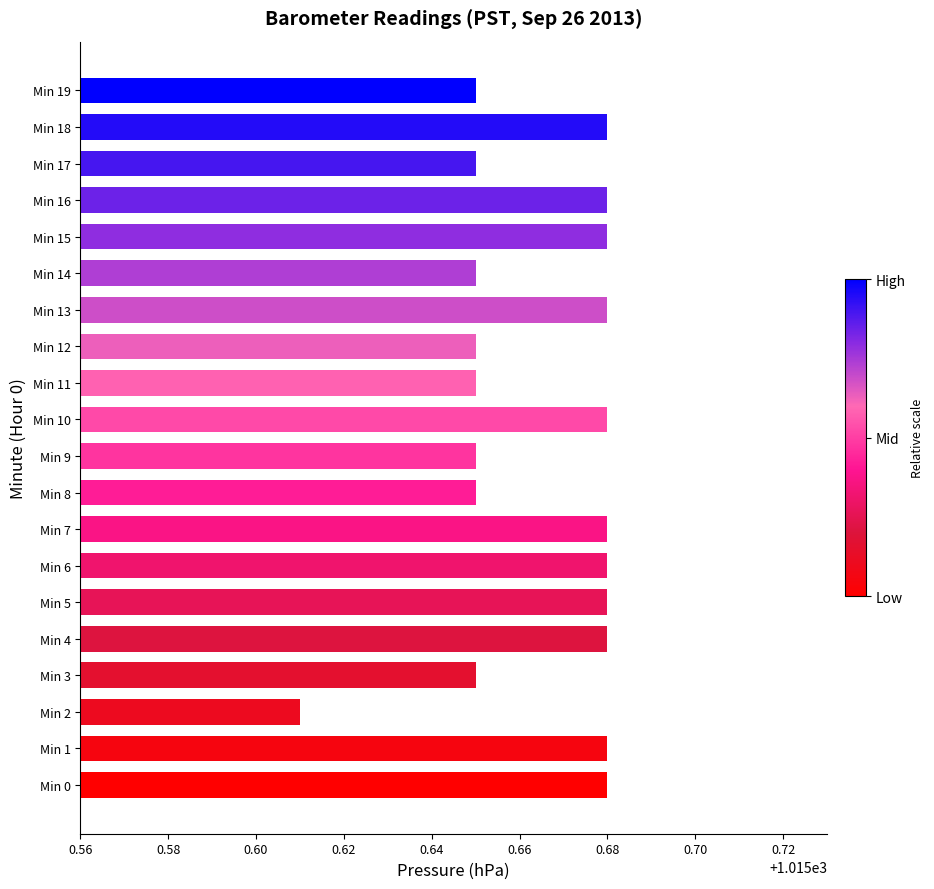

Between Min 5 and Min 9, which is larger?

Min 5